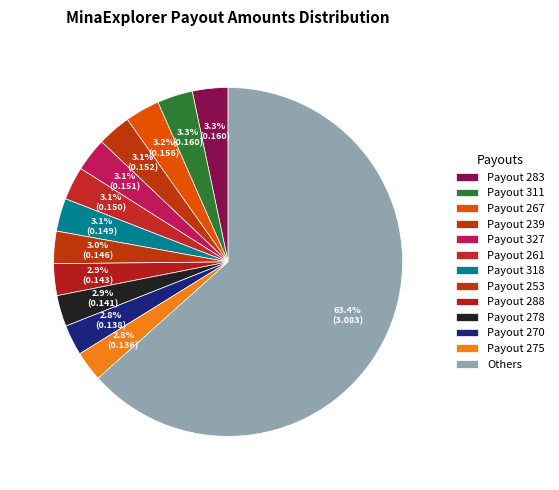

To the nearest percent, what portion does Payout 270 represent?

3%